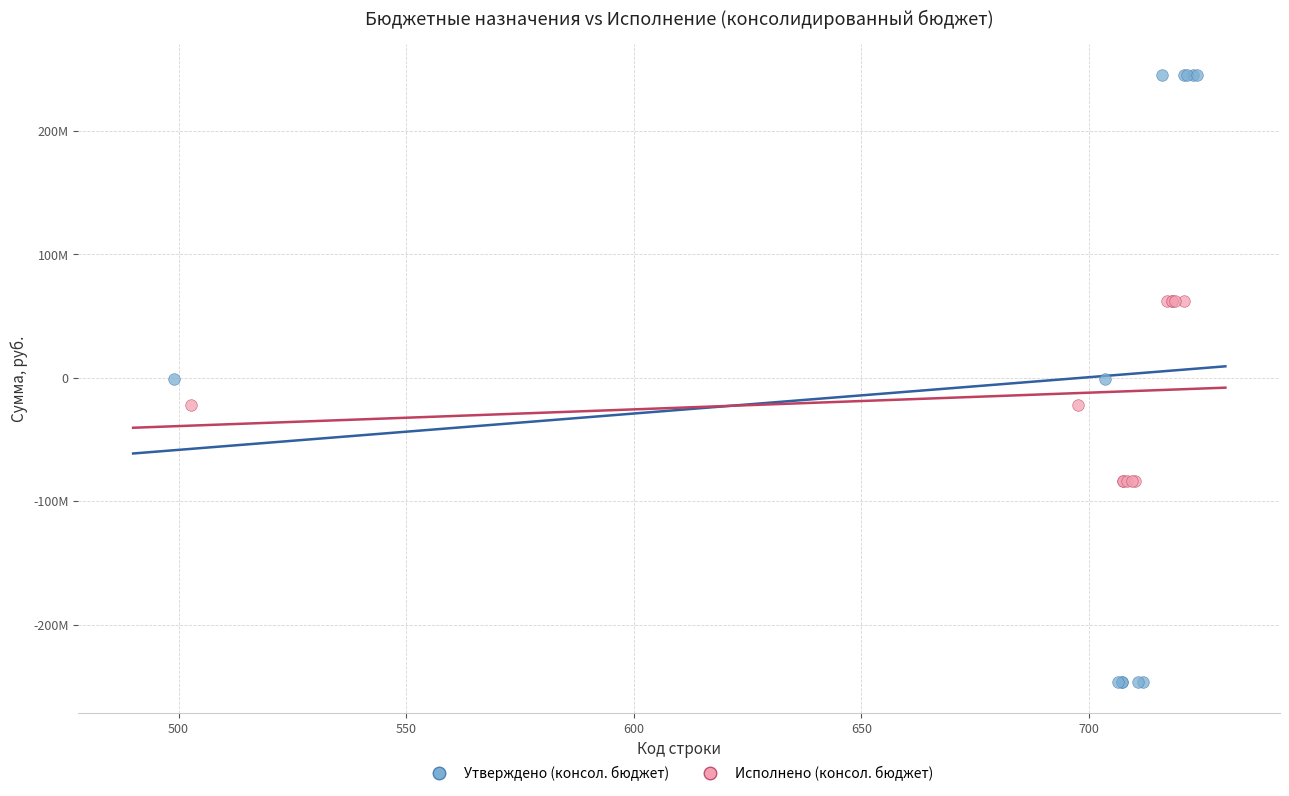

What are all the series names shown in the legend?

Утверждено (консол. бюджет), Исполнено (консол. бюджет)